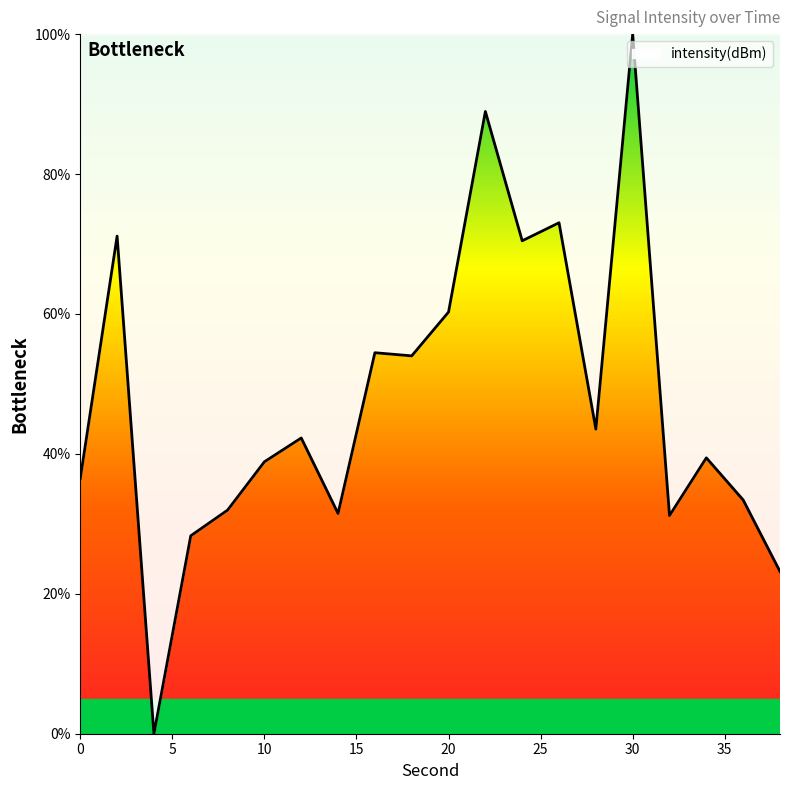

What is the maximum value shown in the chart?

100.0